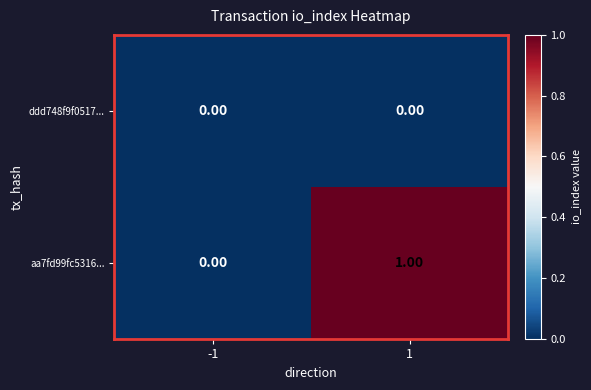

Is the value of aa7fd99fc5316... at 1 greater than the value of ddd748f9f0517... at -1?

Yes